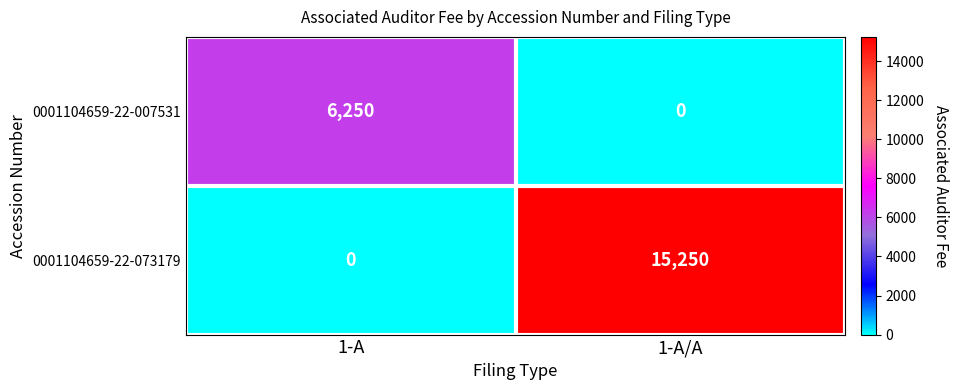

How many values in 0001104659-22-073179 are above zero?

1